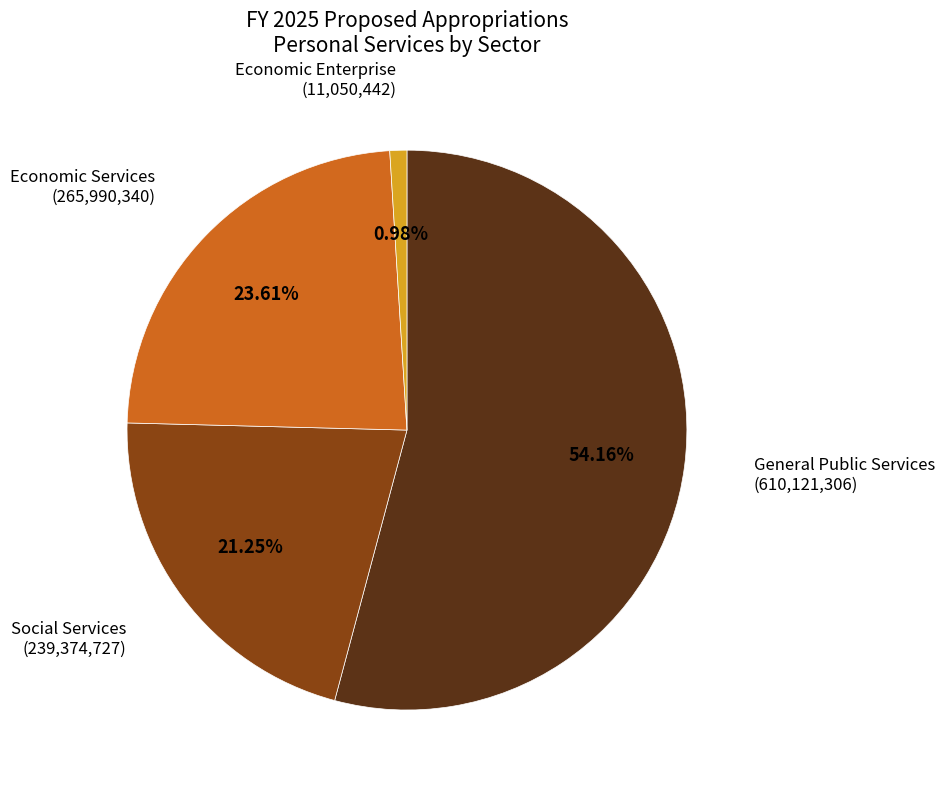

Is there a majority slice in this chart?

Yes